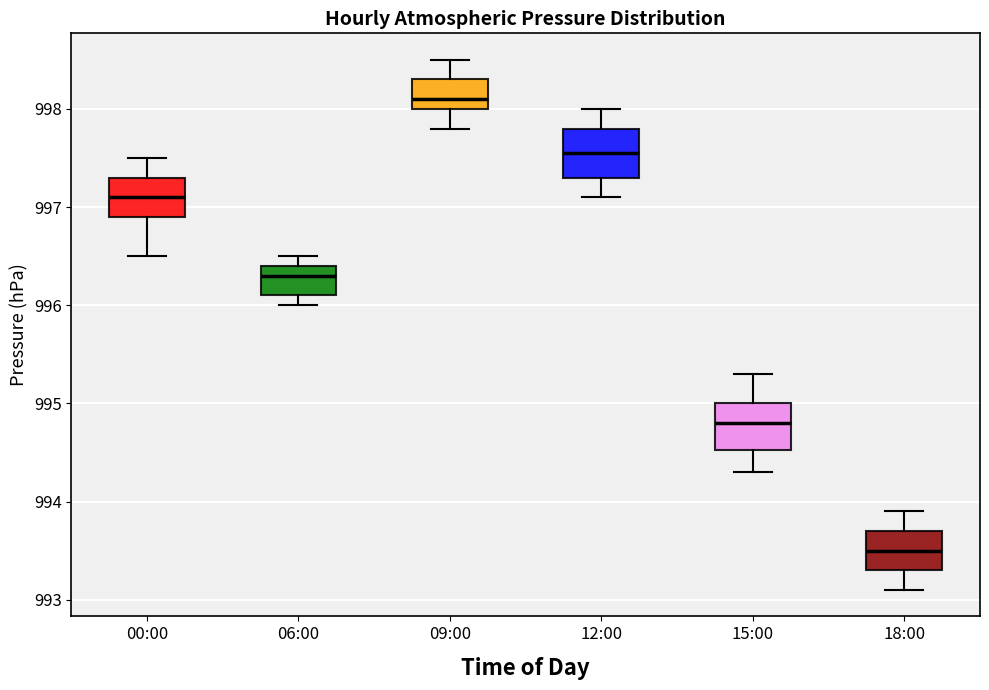

Reading left to right, read every box against the y-axis: the position of its median line, the range the box covers, and the ends of its whiskers. The values are not printed on the chart, so give them approximately, as read against the axis.

00:00: median 997.1, box 996.9 to 997.3, whiskers 996.5 to 997.5
06:00: median 996.3, box 996.1 to 996.4, whiskers 996.0 to 996.5
09:00: median 998.1, box 998.0 to 998.3, whiskers 997.8 to 998.5
12:00: median 997.6, box 997.3 to 997.8, whiskers 997.1 to 998.0
15:00: median 994.8, box 994.5 to 995.0, whiskers 994.3 to 995.3
18:00: median 993.5, box 993.3 to 993.7, whiskers 993.1 to 993.9